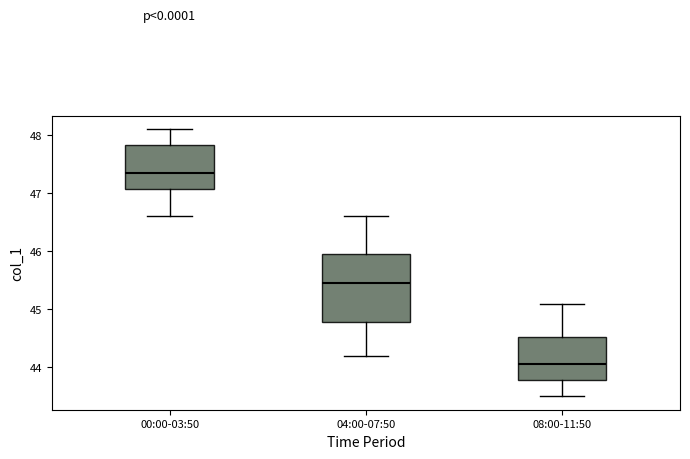

Reading left to right, transcribe this box plot: for each box, give where its median line is, the range the box spans, and where its two whiskers end, as read against the y-axis. The values are not printed on the chart, so give them approximately, as read against the axis.

00:00-03:50: median 47.4, box 47.1 to 47.8, whiskers 46.6 to 48.1
04:00-07:50: median 45.5, box 44.8 to 46.0, whiskers 44.2 to 46.6
08:00-11:50: median 44.1, box 43.8 to 44.5, whiskers 43.5 to 45.1